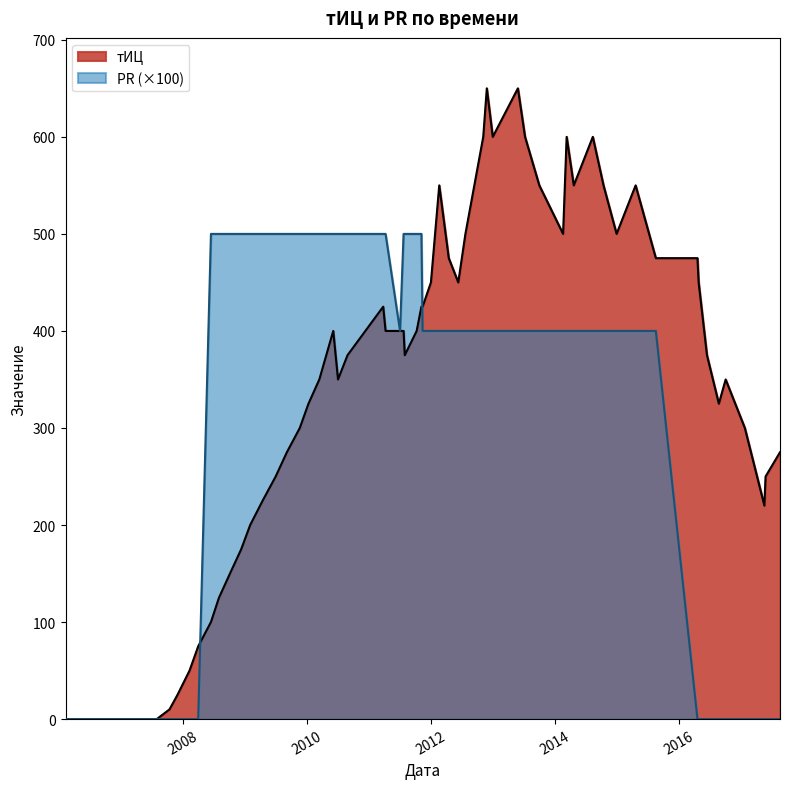

Is the value of тИЦ at 2011-01-01 greater than the value of PR at 2013-01-01?

Yes